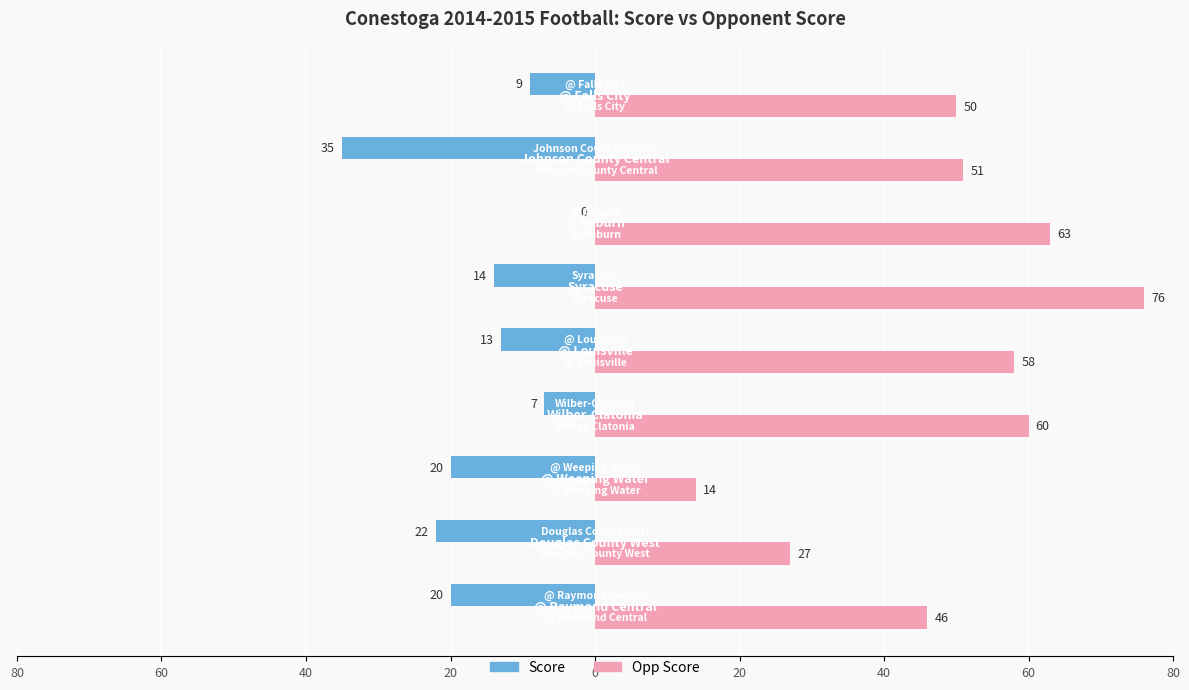

What are all the series names shown in the legend?

Score, Opp Score